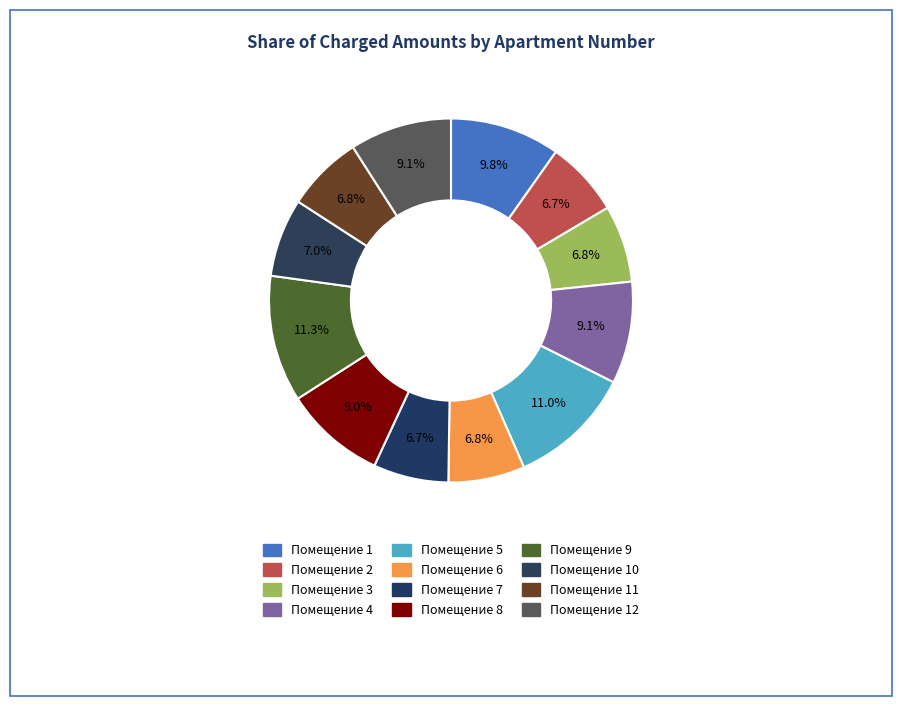

How many segments does this pie chart have?

12